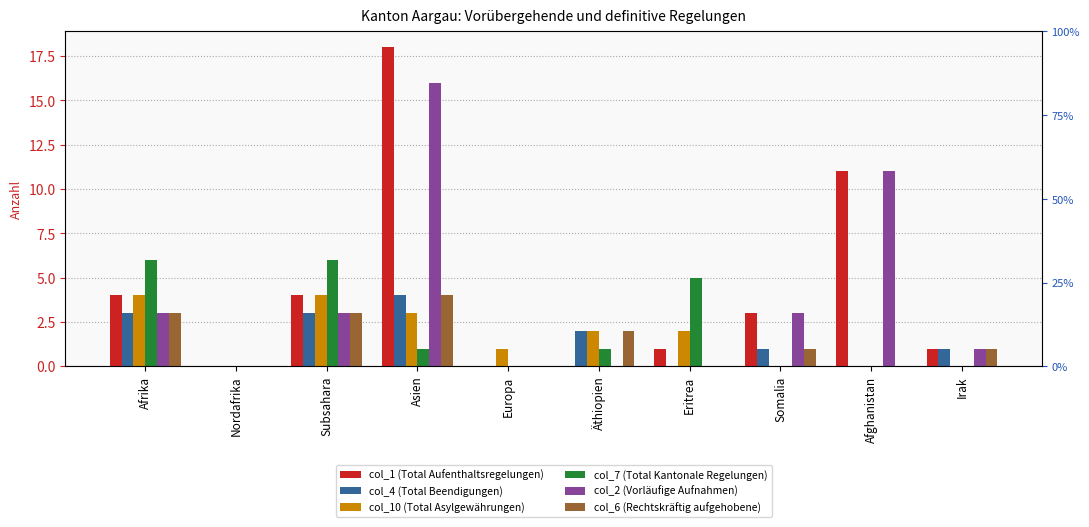

What is the difference between the col_1 (Total Aufenthaltsregelungen) values at Afrika and Nordafrika?

4